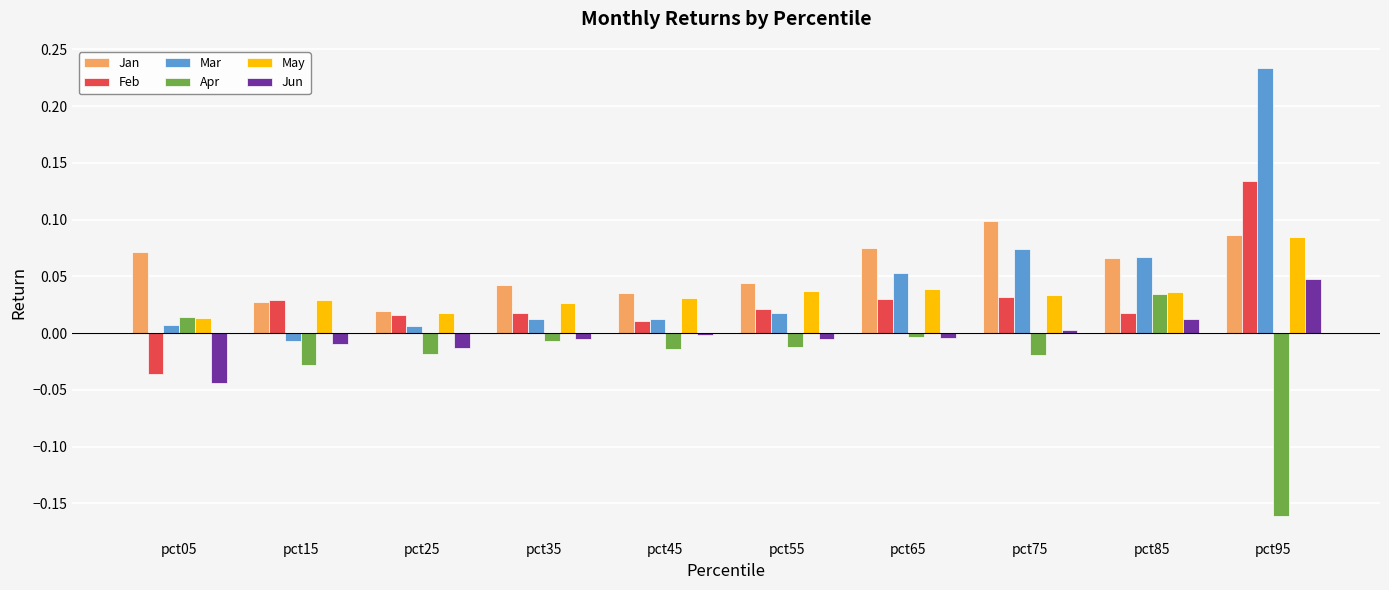

Which series has the largest total across all categories?

Jan